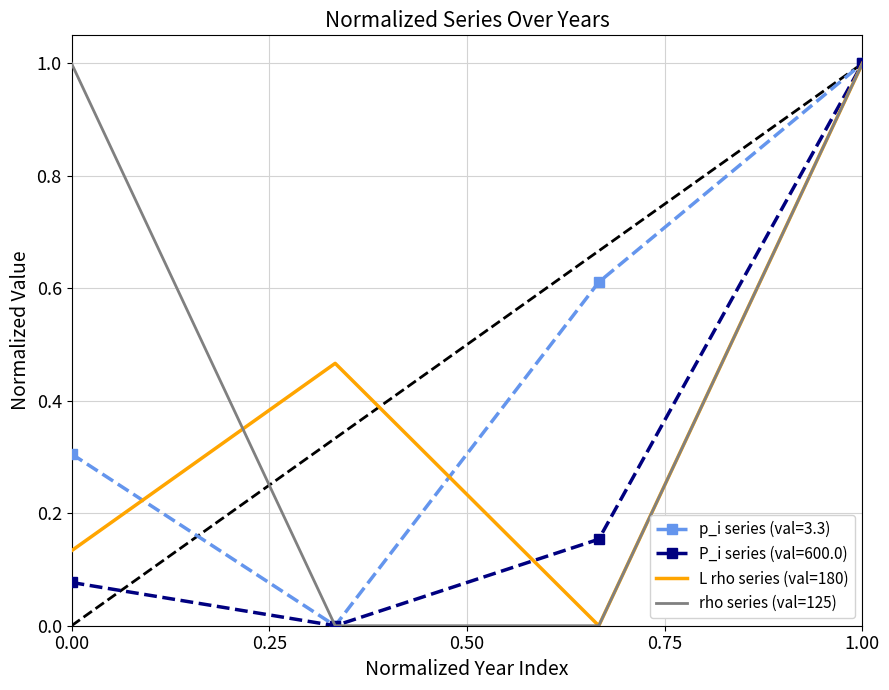

What is the greatest value displayed?

1.0